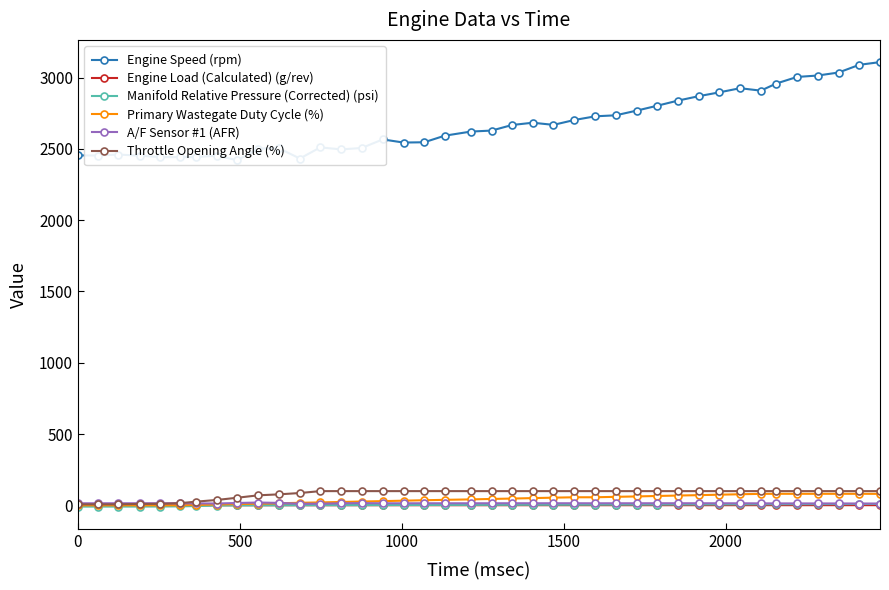

True or false: Engine Load (Calculated) (g/rev) has more than 0 interior local peaks.

True